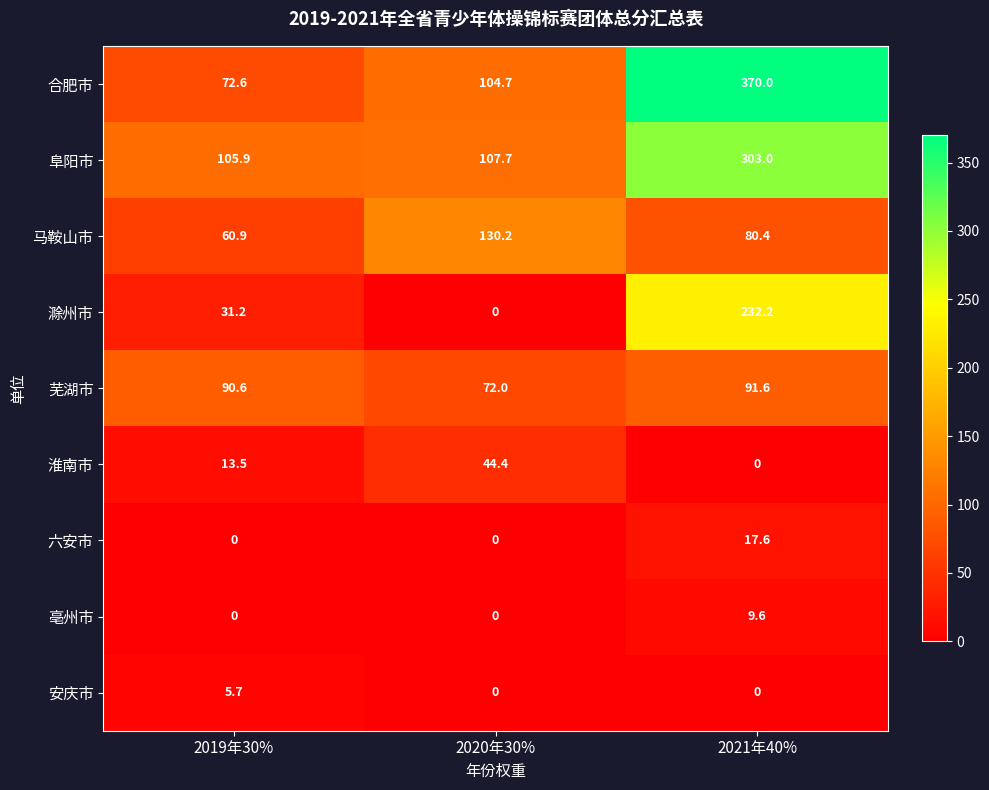

What is the sum of all 阜阳市 values?

516.6